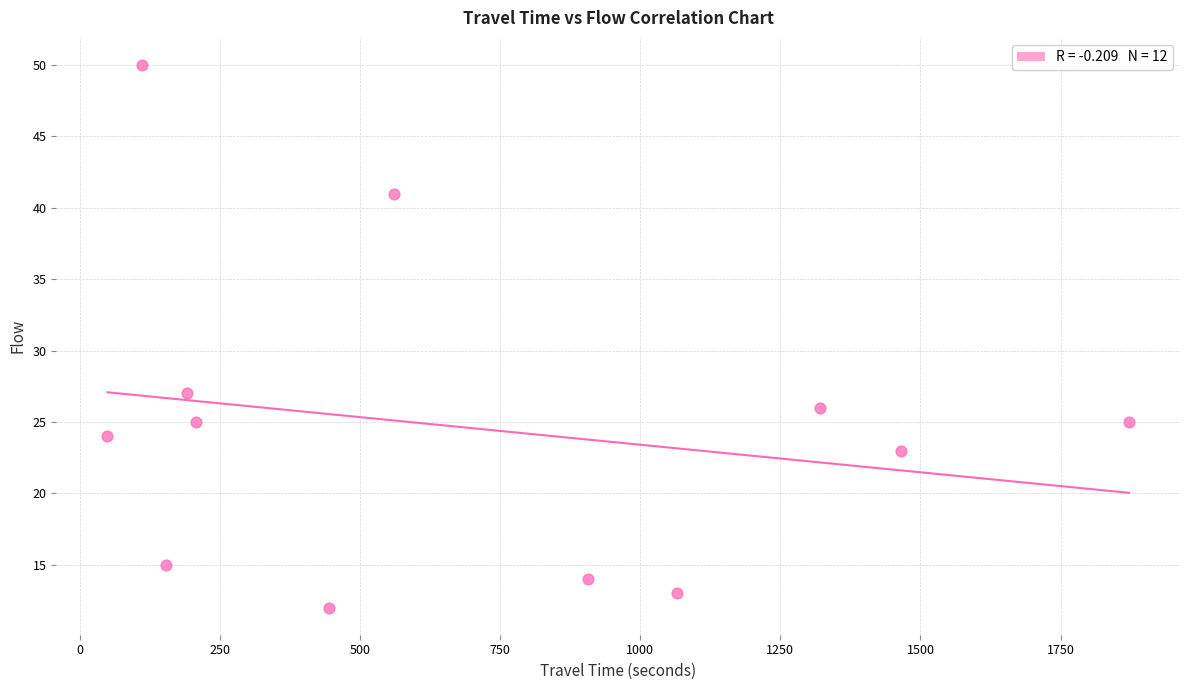

What is the range of X values (max minus min)?

1823